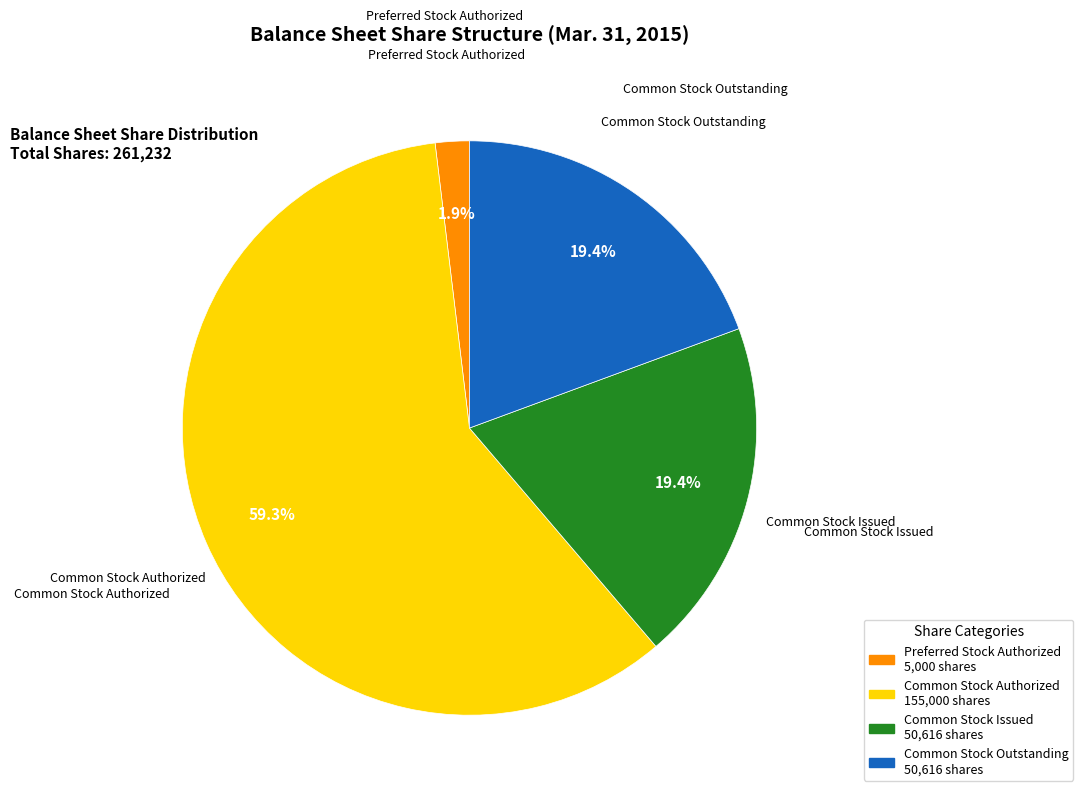

To the nearest percent, what is the average slice percentage?

25%